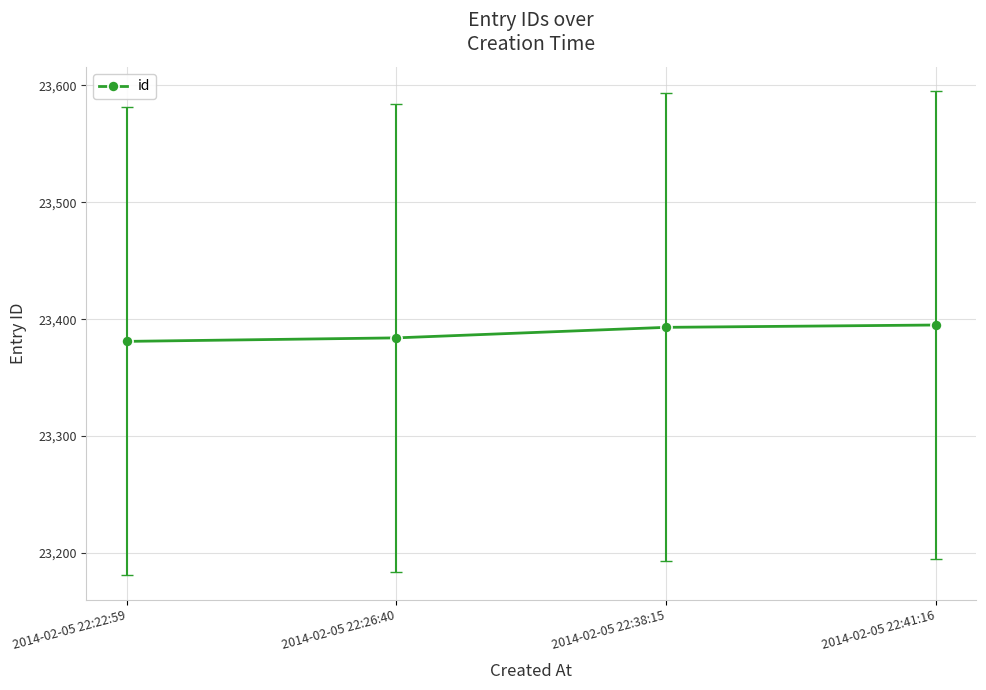

The value at 2014-02-05 22:22:59 is 23381. True or false?

True